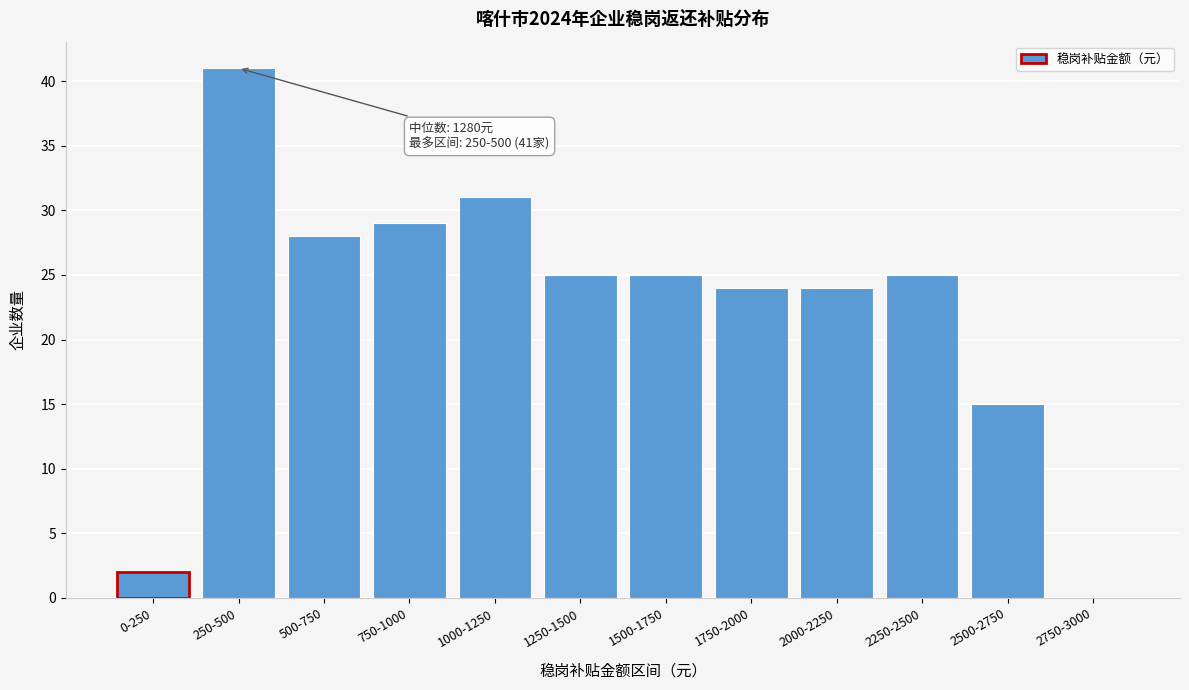

Reading left to right, list all the values displayed in this chart.

0-250=2	250-500=41	500-750=28	750-1000=29	1000-1250=31	1250-1500=25	1500-1750=25	1750-2000=24	2000-2250=24	2250-2500=25	2500-2750=15	2750-3000=0